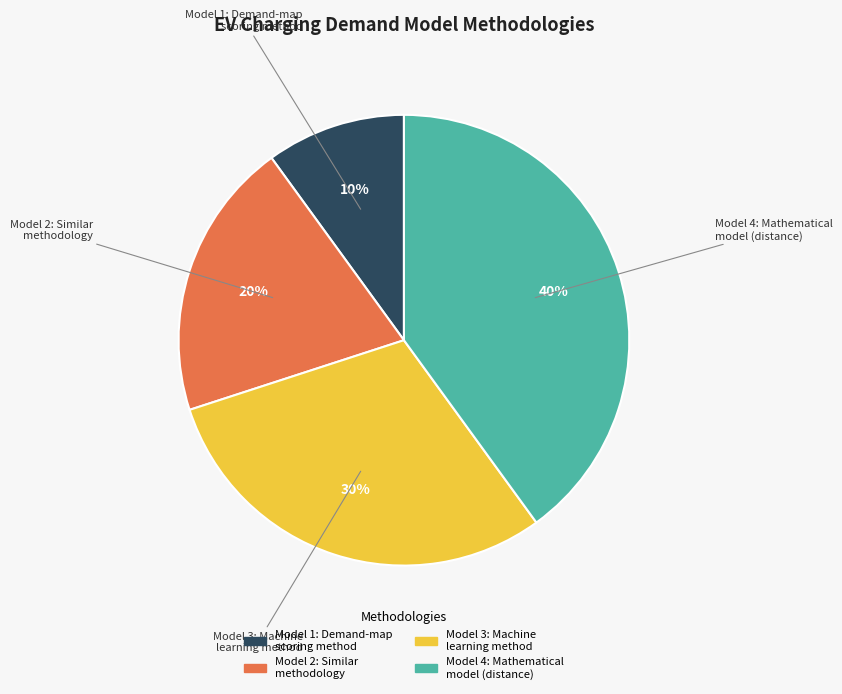

Is there any slice that represents more than half of the pie?

No